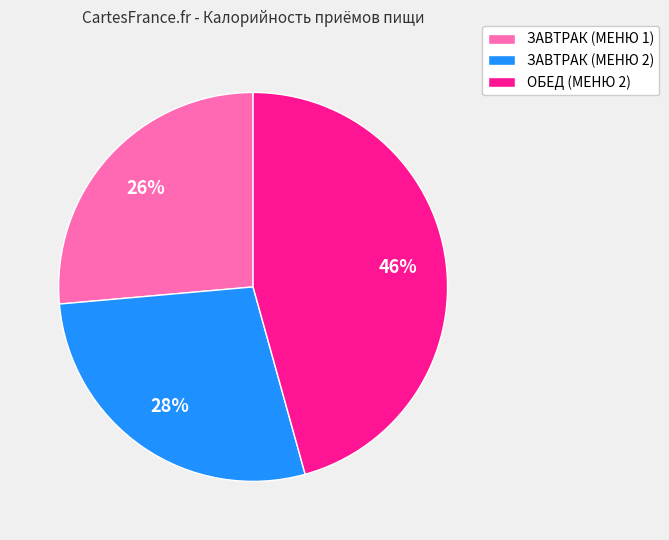

Is it true that ЗАВТРАК (МЕНЮ 2) is 15% of the pie?

False